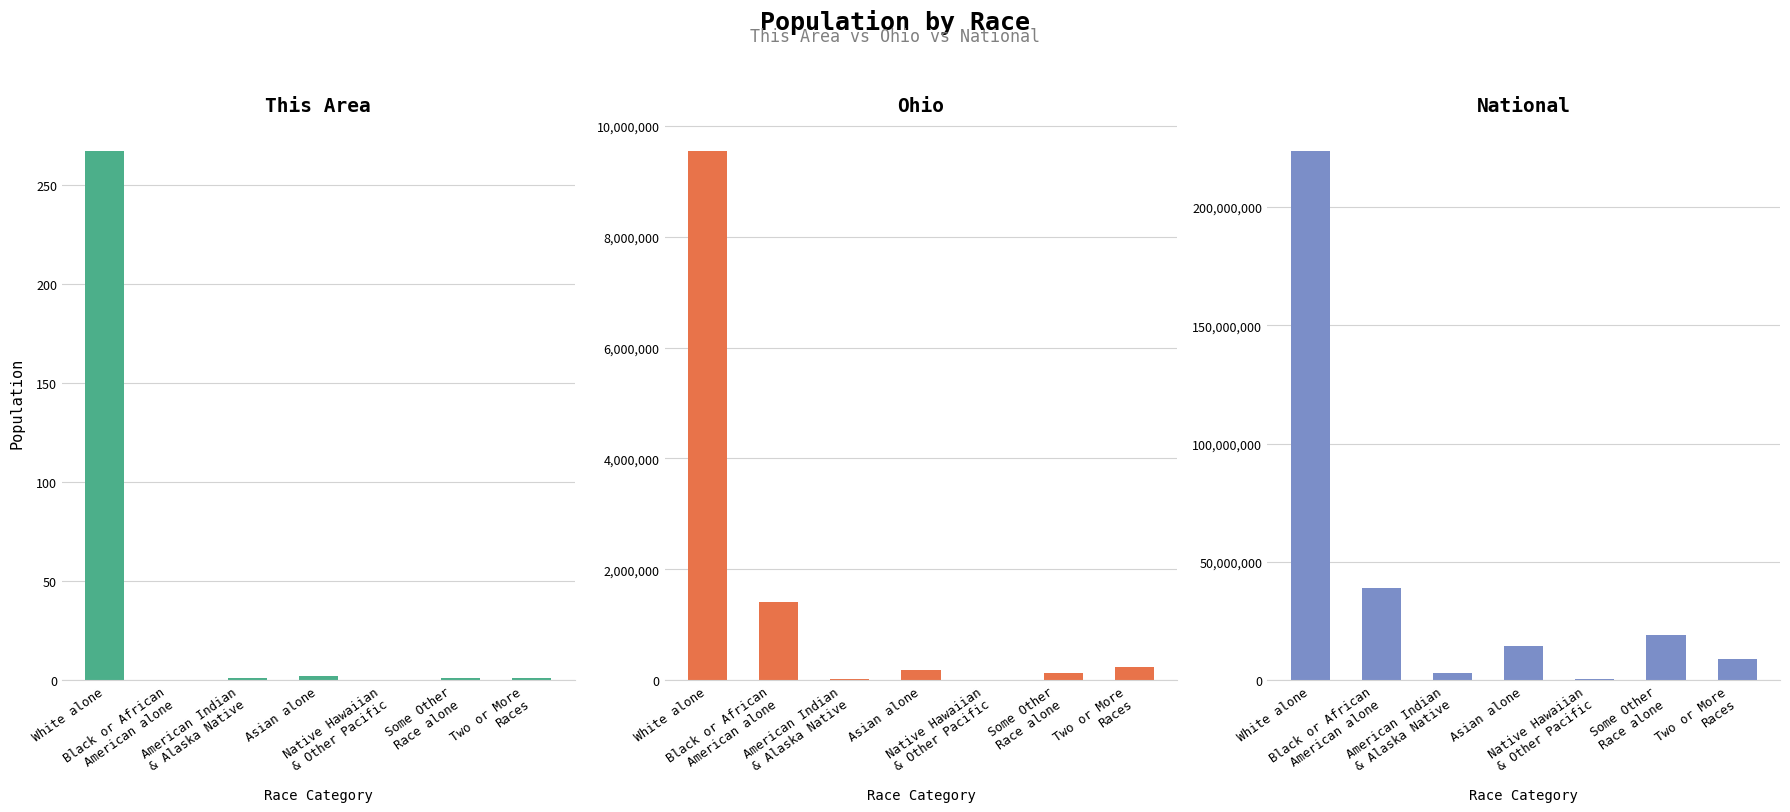

How many values in the National series exceed 14674252?

3